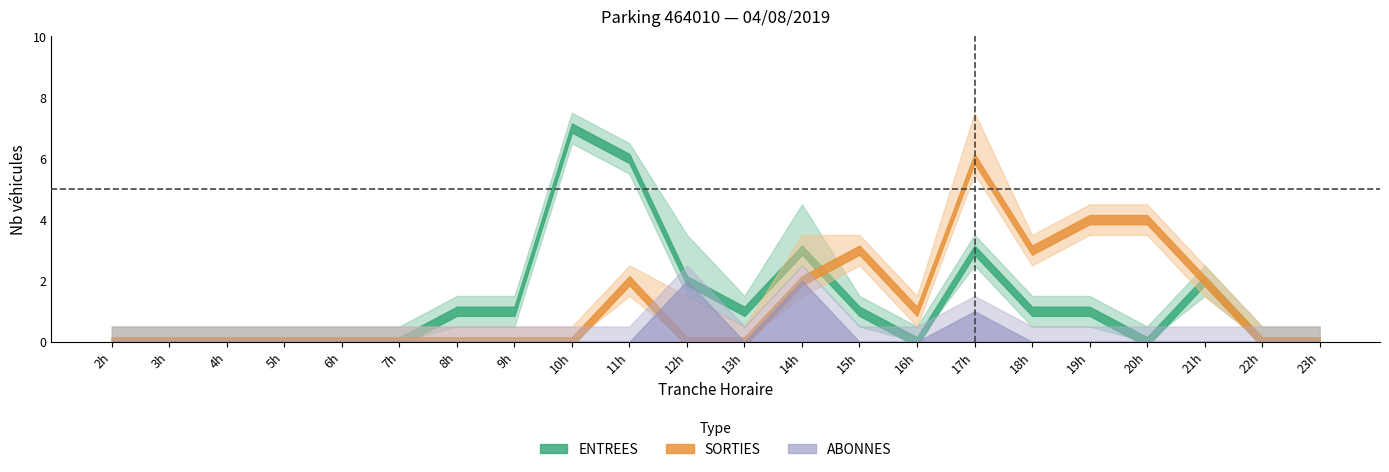

True or false: SORTIES_NB_ABONNE and ENTREES_NB_ABONNE cross at least once.

False